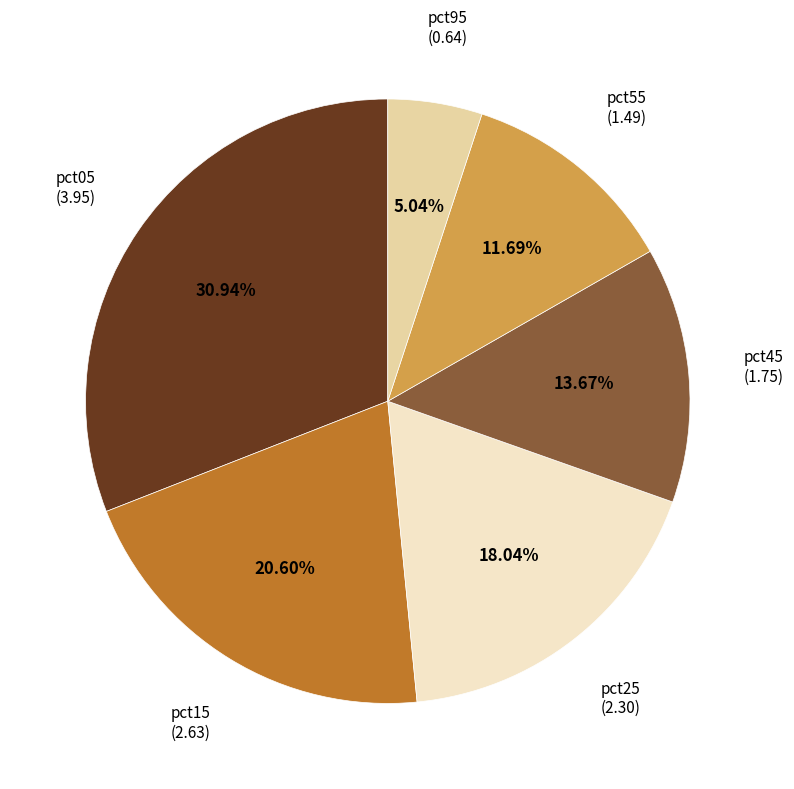

True or false: pct15 accounts for 21% of the total.

True